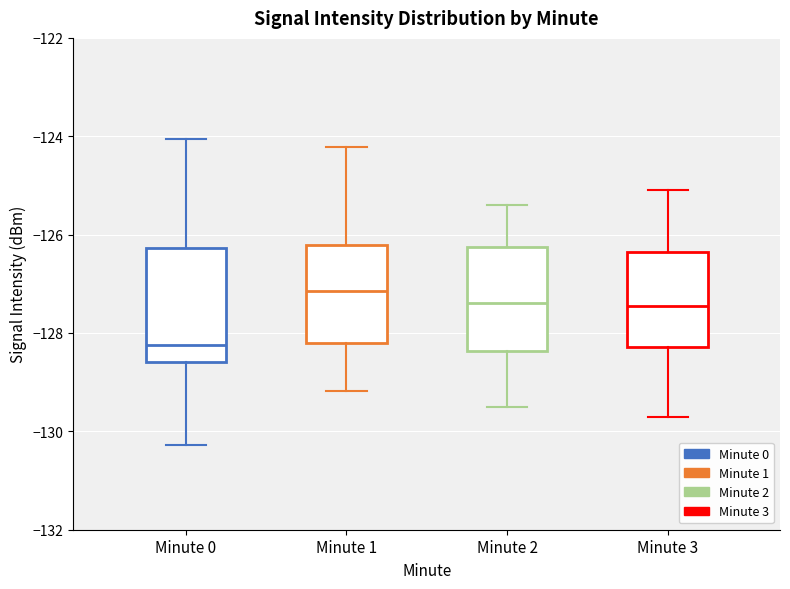

Where does the lower whisker of the box for Minute 2 end on the y-axis? The values are not printed on the chart, so give them approximately, as read against the axis.

-129.4